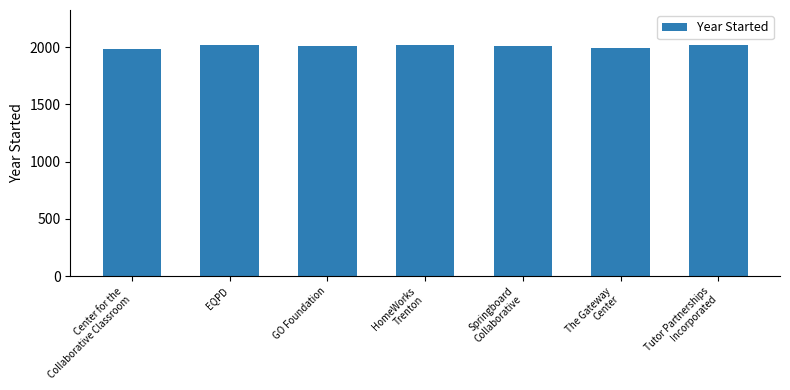

True or false: the data shows 2020 at EQPD.

True